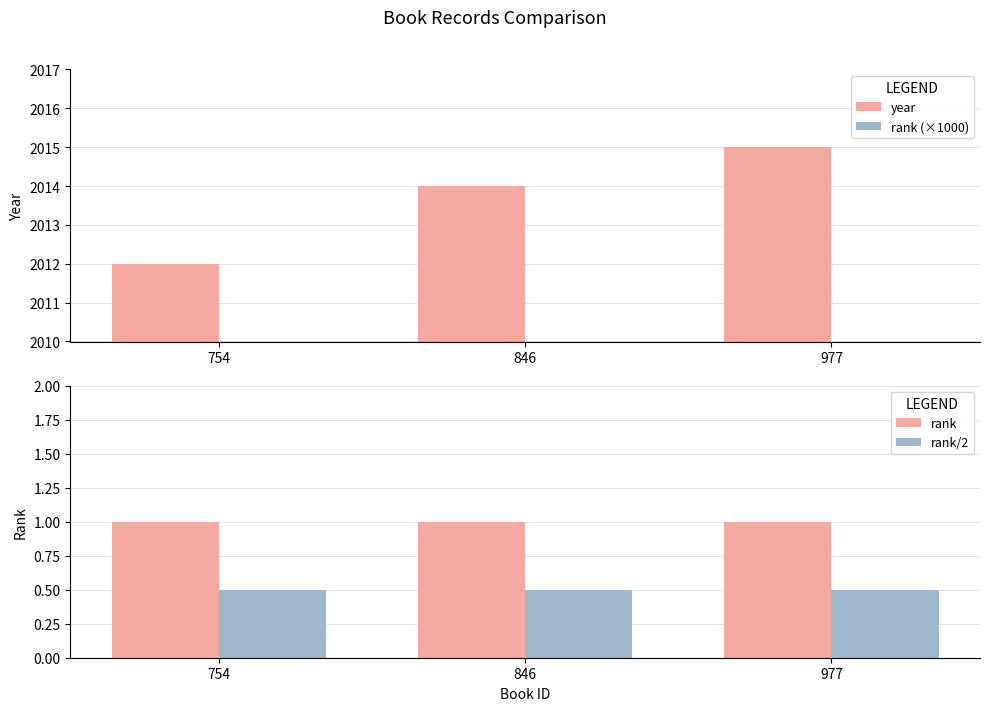

What is the spread (max minus min) of values at 977?

2014.5